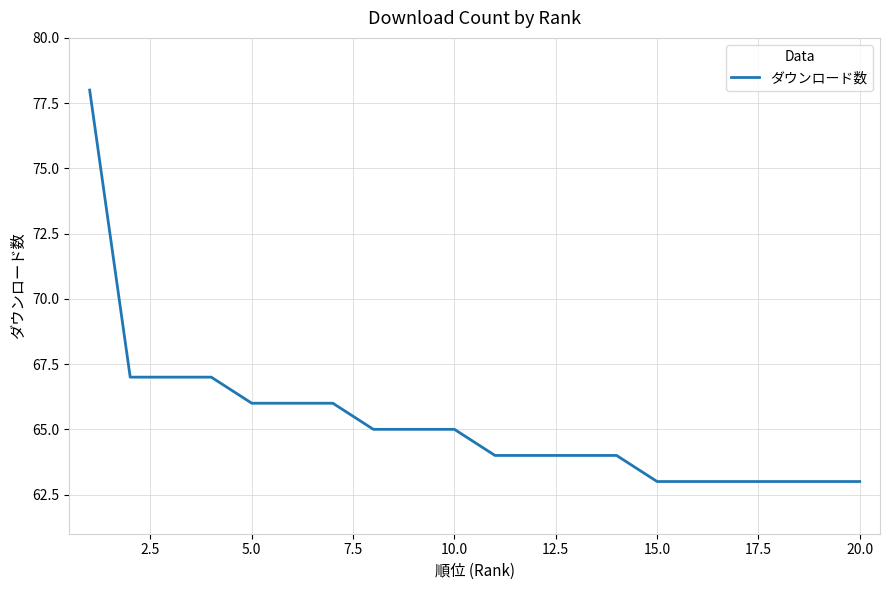

What is the difference between the maximum and minimum values?

15